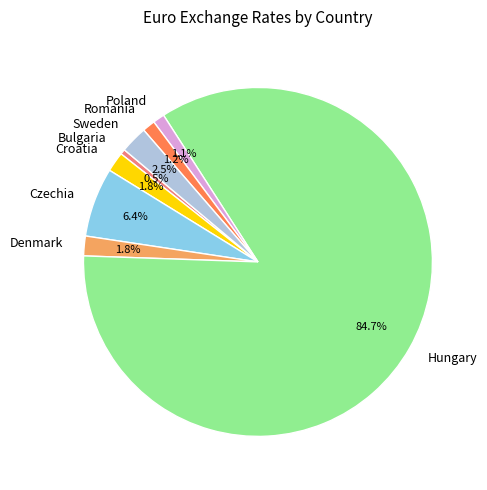

Approximately how many times larger is the value at Denmark compared to Romania?

1.5